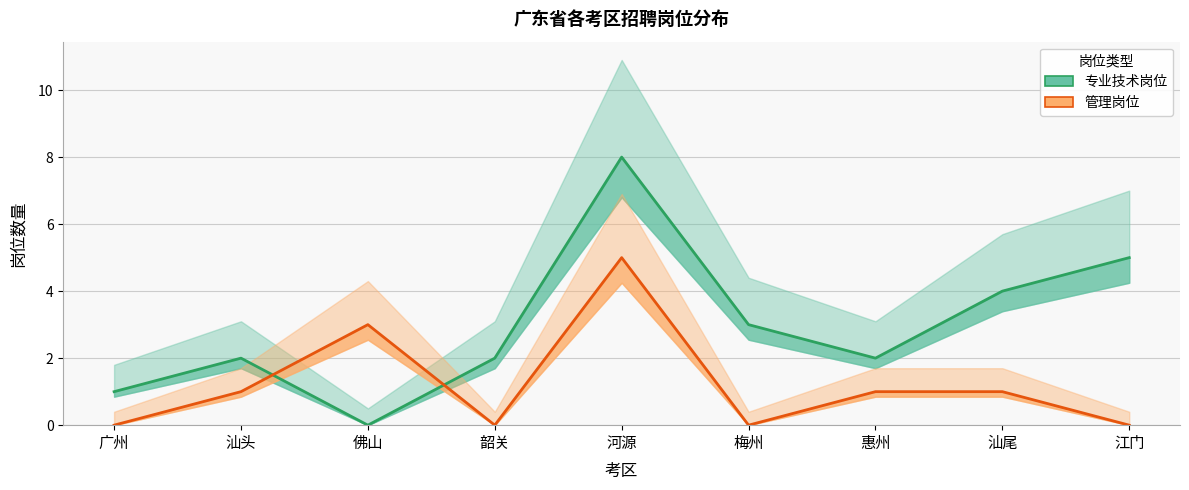

Reading left to right, transcribe all the data shown in this chart.

专业技术岗位: 1	2	0	2	8	3	2	4	5
管理岗位: 0	1	3	0	5	0	1	1	0